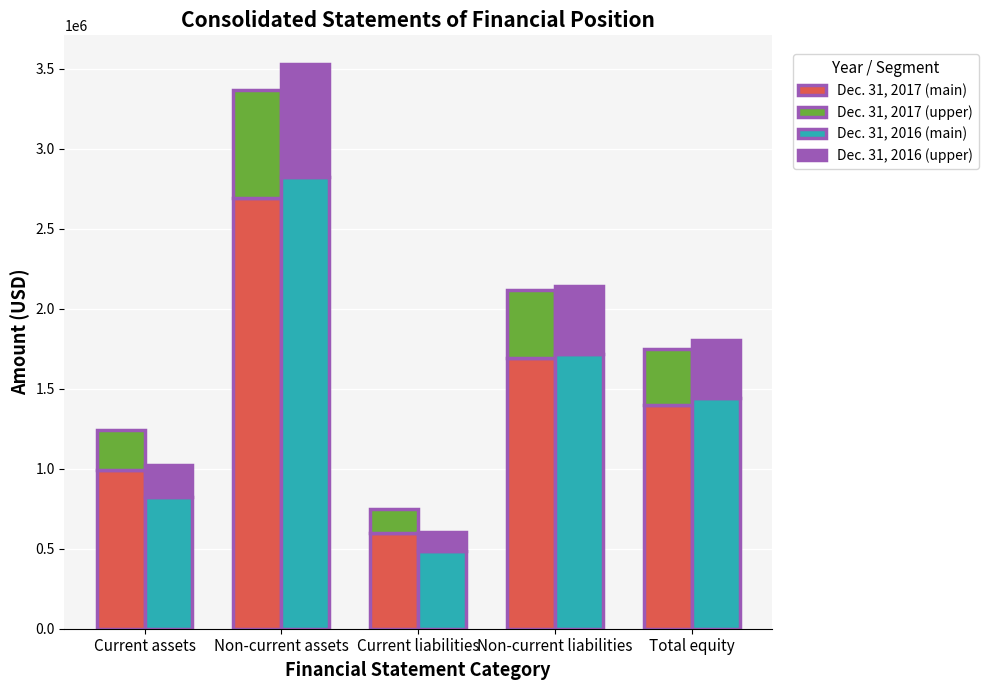

The value of Dec. 31, 2016 (upper) at Current assets is 205134. True or false?

True